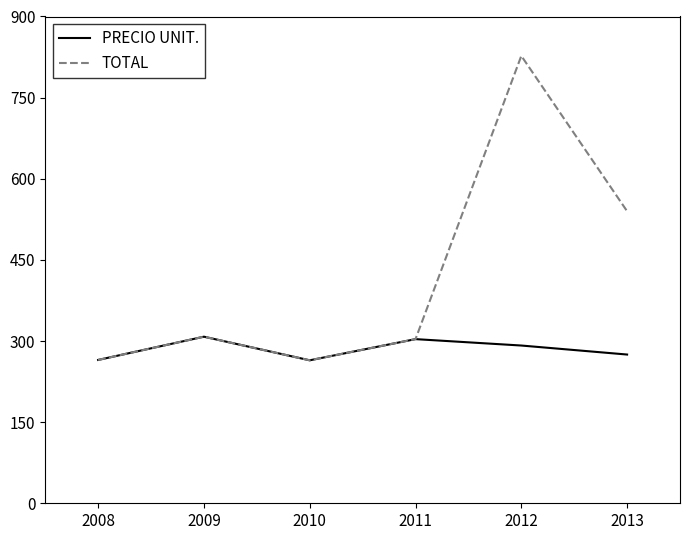

Which series has the largest range (max minus min)?

TOTAL